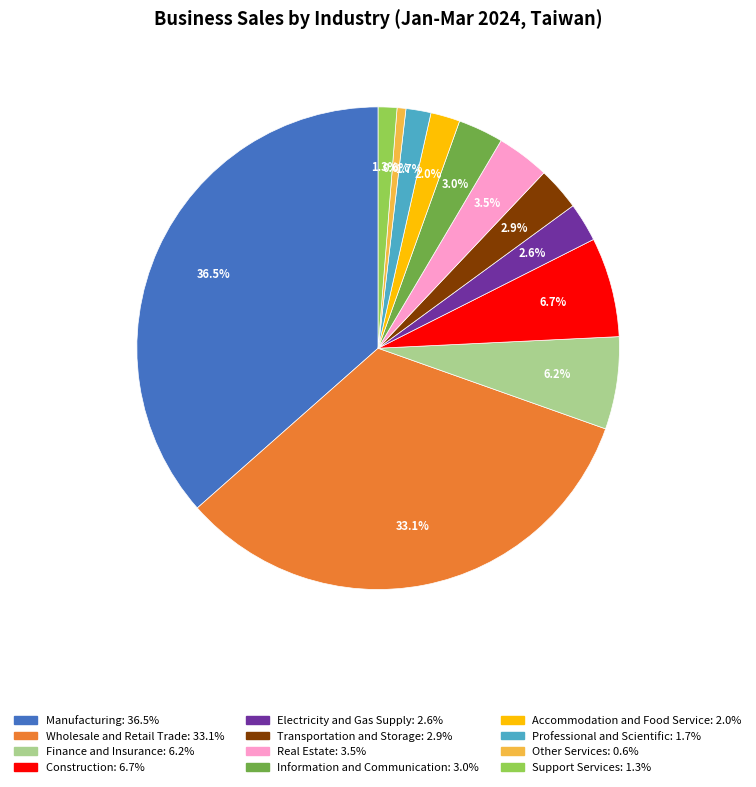

To the nearest percent, what portion does Support Services represent?

1%